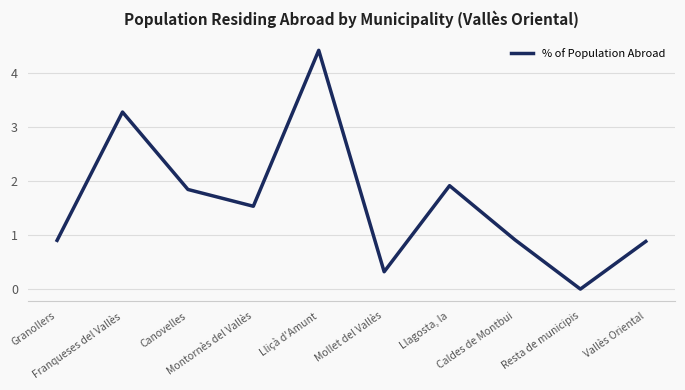

List the labels in order of value, smallest first.

Resta de municipis, Mollet del Vallès, Vallès Oriental, Granollers, Caldes de Montbui, Montornès del Vallès, Canovelles, Llagosta, la, Franqueses del Vallès, Lliçà d'Amunt